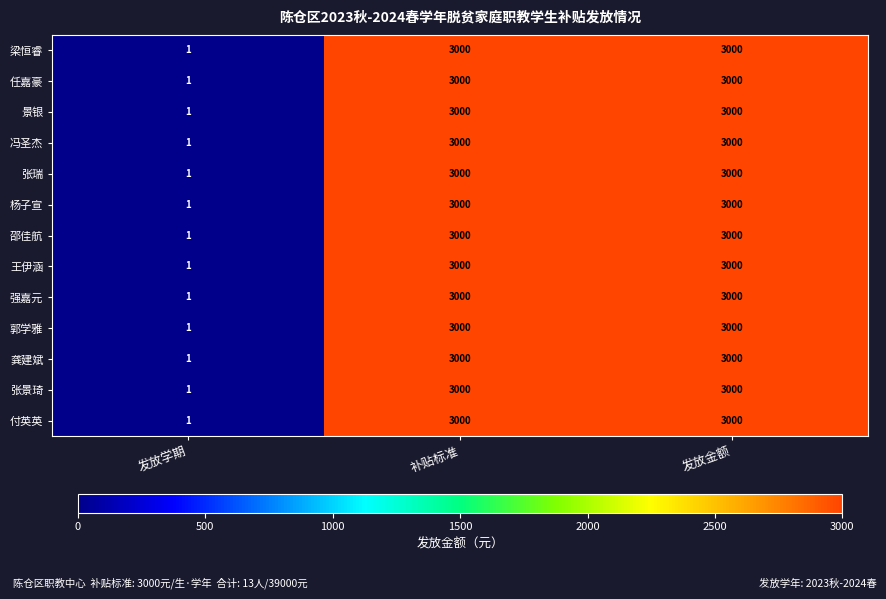

Is the value of 付英英 at 发放学期 greater than the value of 王伊涵 at 补贴标准?

No